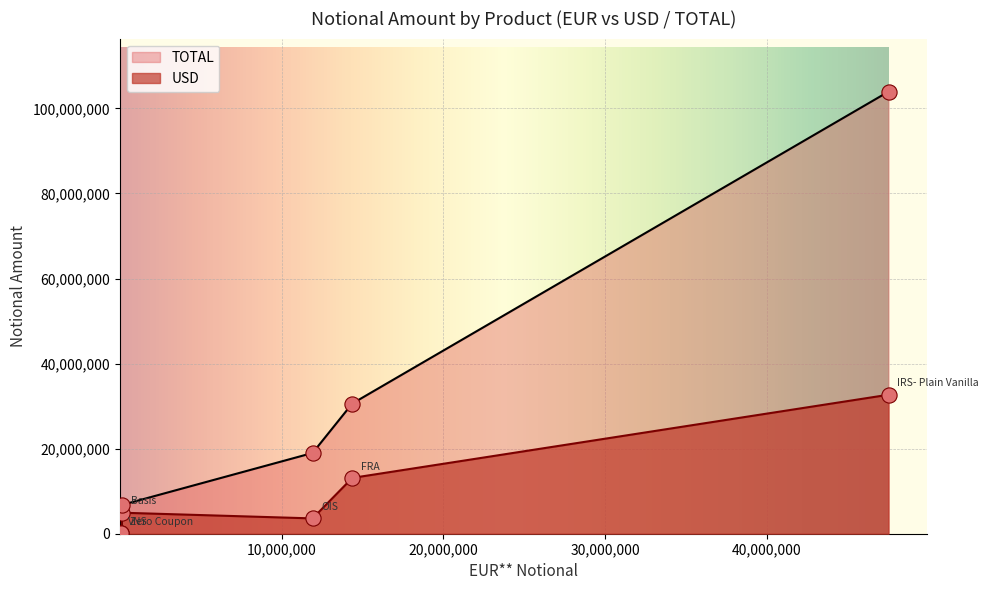

At which category is the sum across all series the highest?

IRS- Plain Vanilla